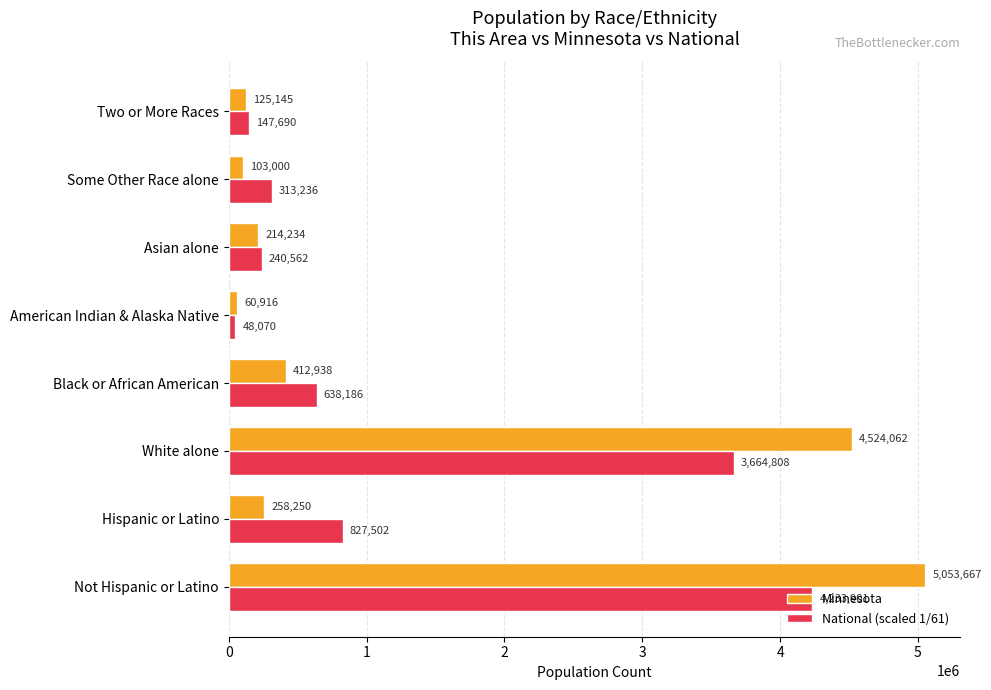

Read the National (scaled 1/61) value at Not Hispanic or Latino, to the nearest 100.

4233900